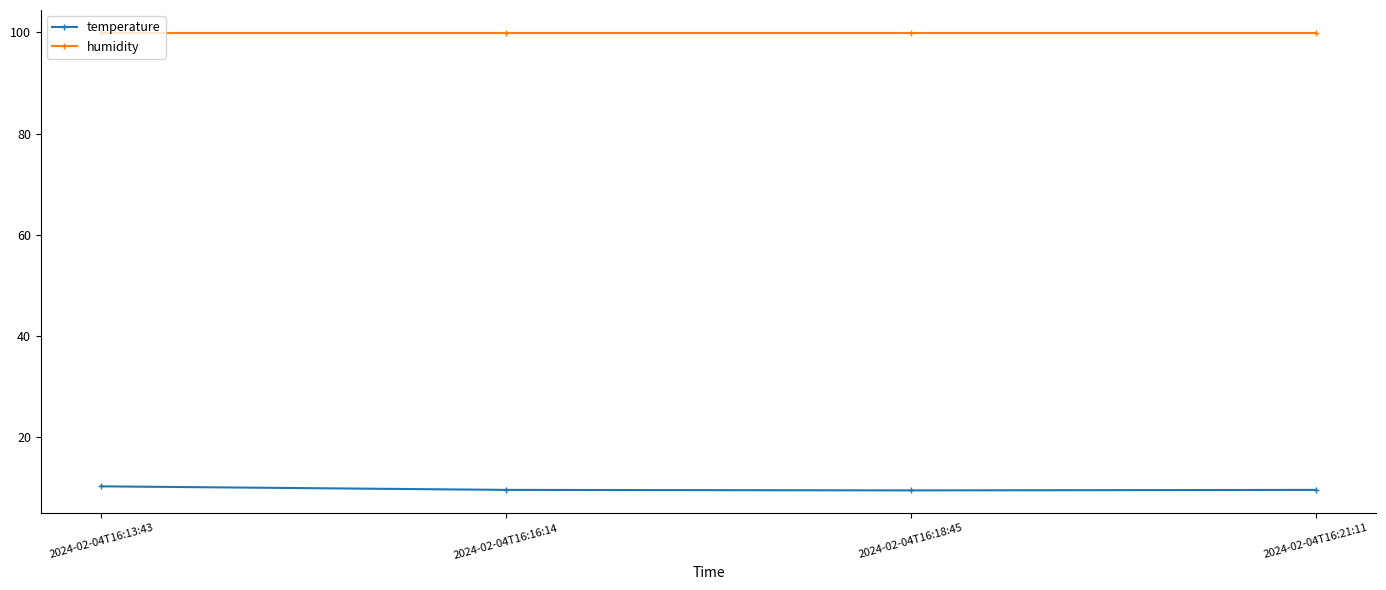

What is the approximate value of temperature at 2024-02-04T16:13:43?

10.3